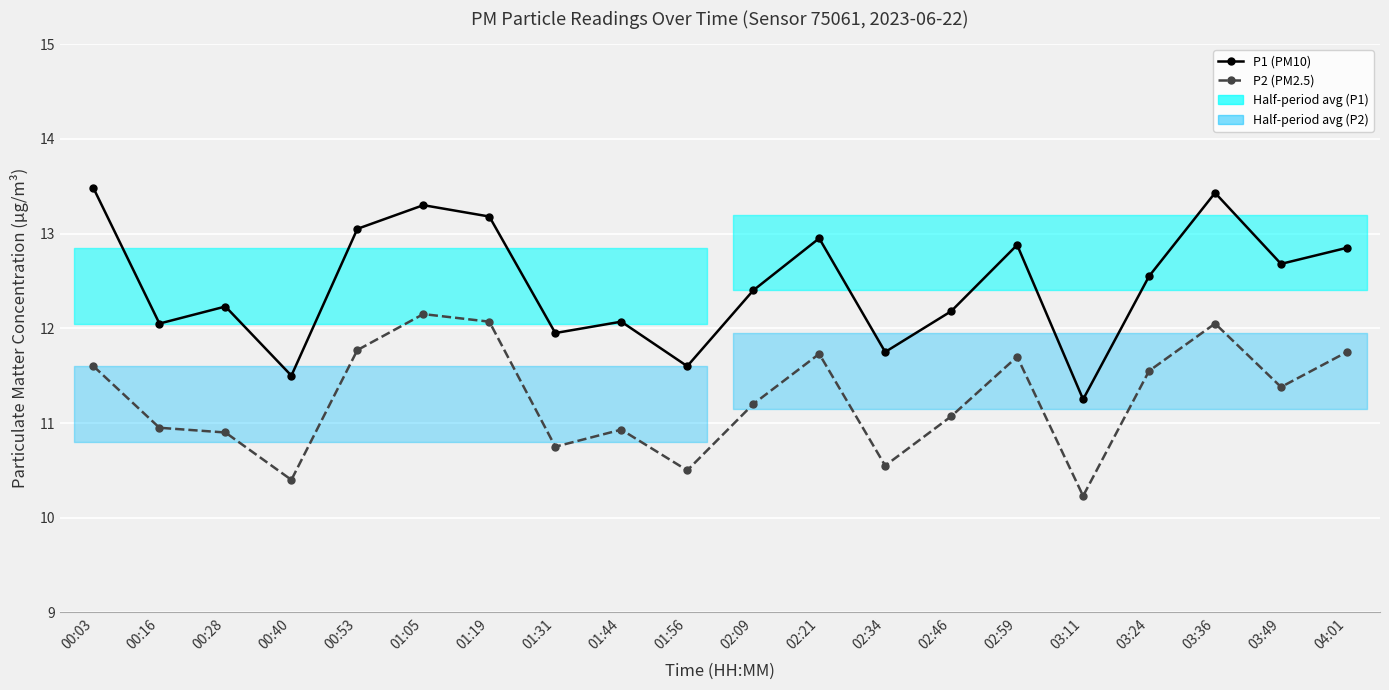

Which series has the widest spread of values?

P1 (PM10)